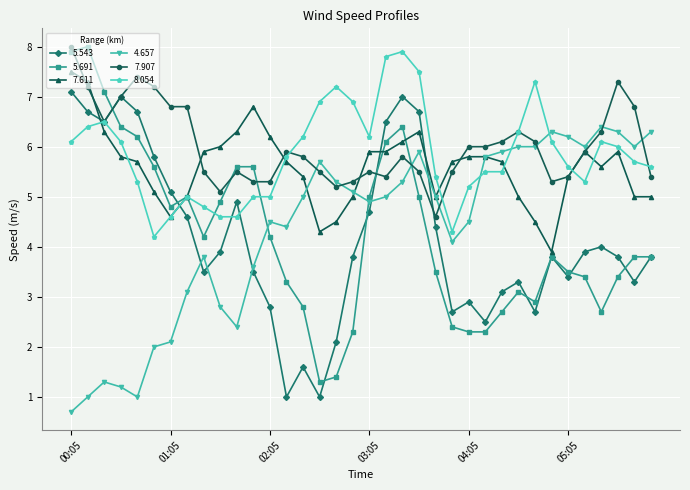

What is the maximum value for 7.907?

8.0